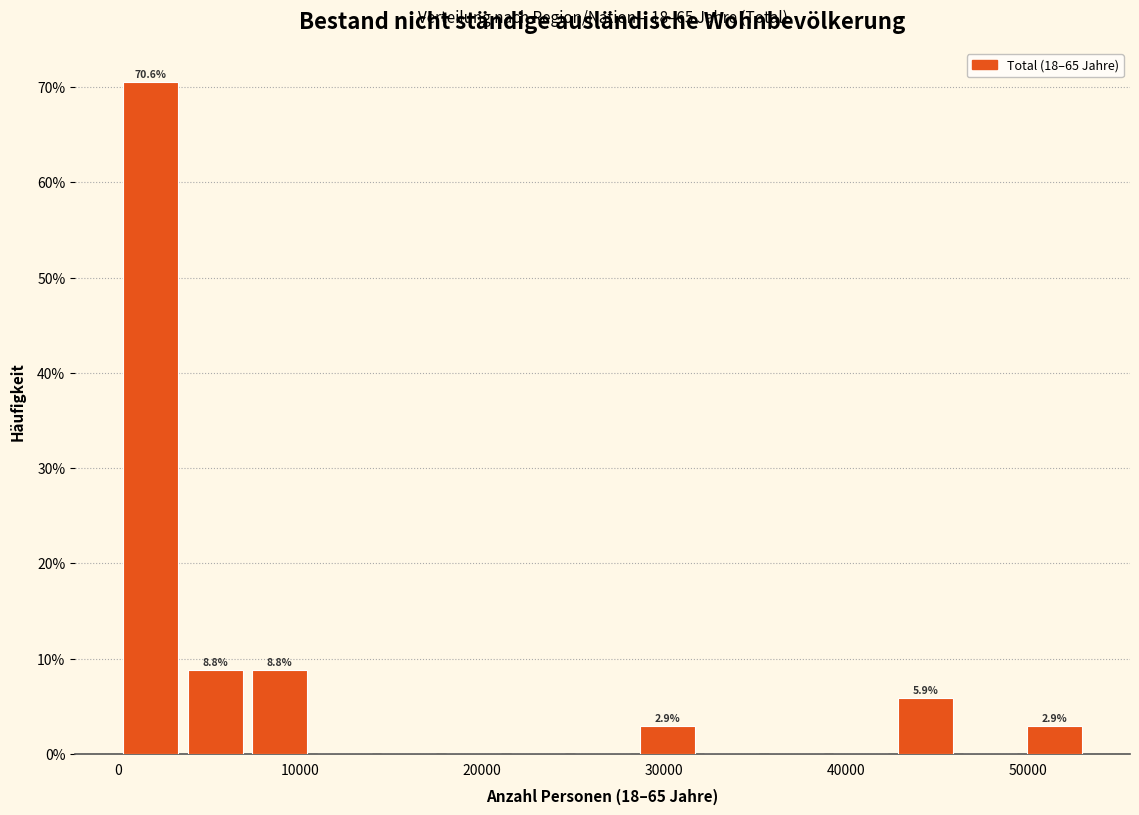

Around what value on the x-axis is the tallest bar? Give the approximate position of its centre, as read against the axis.

2000